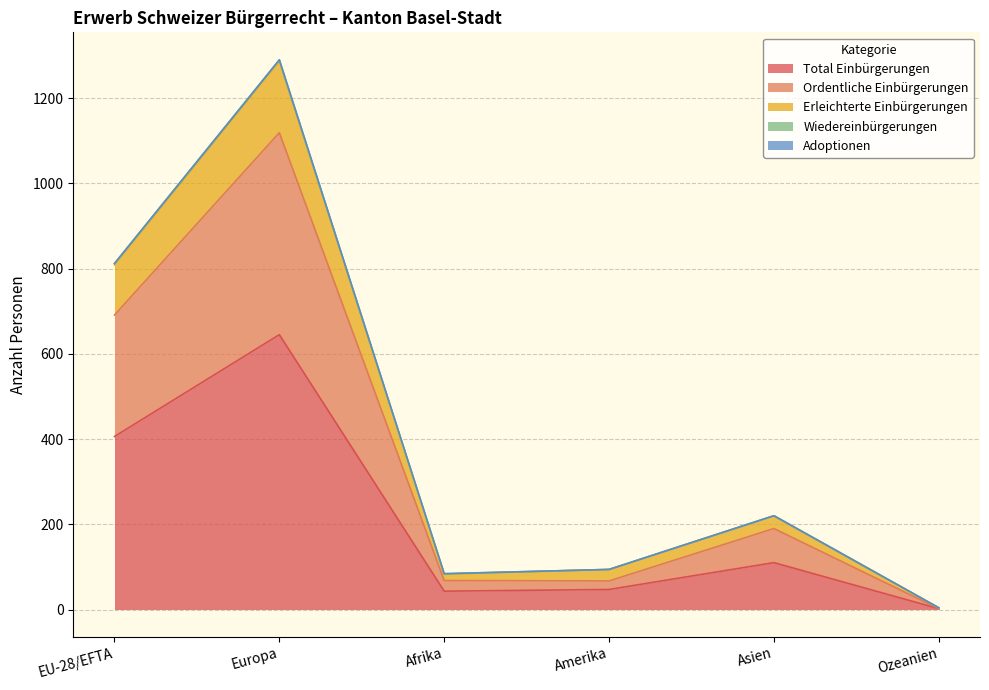

True or false: Ordentliche Einbürgerungen has more than 0 points higher than both neighbors.

True